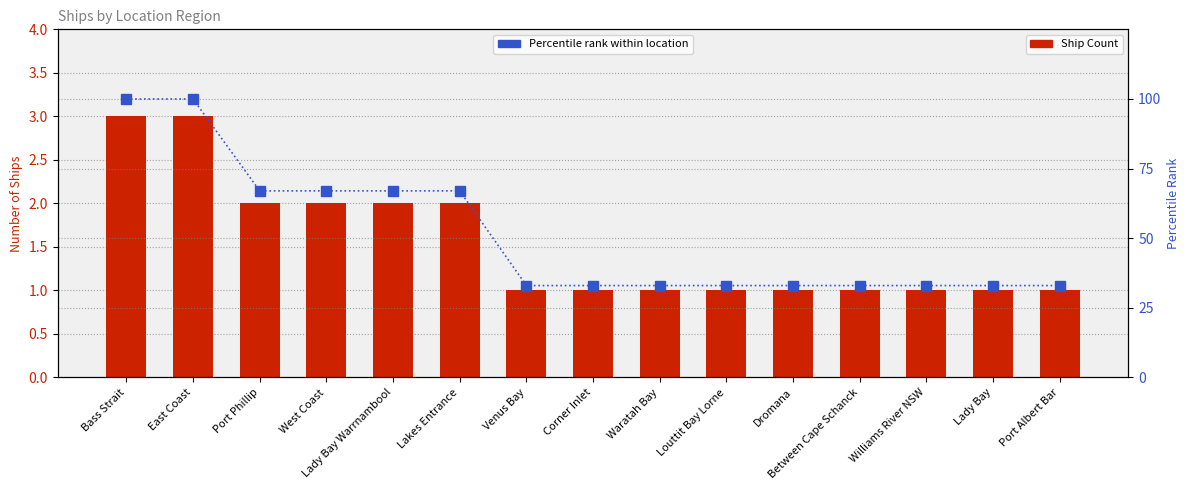

What is the approximate value of Percentile rank within location at Lady Bay, to the nearest 5?

35